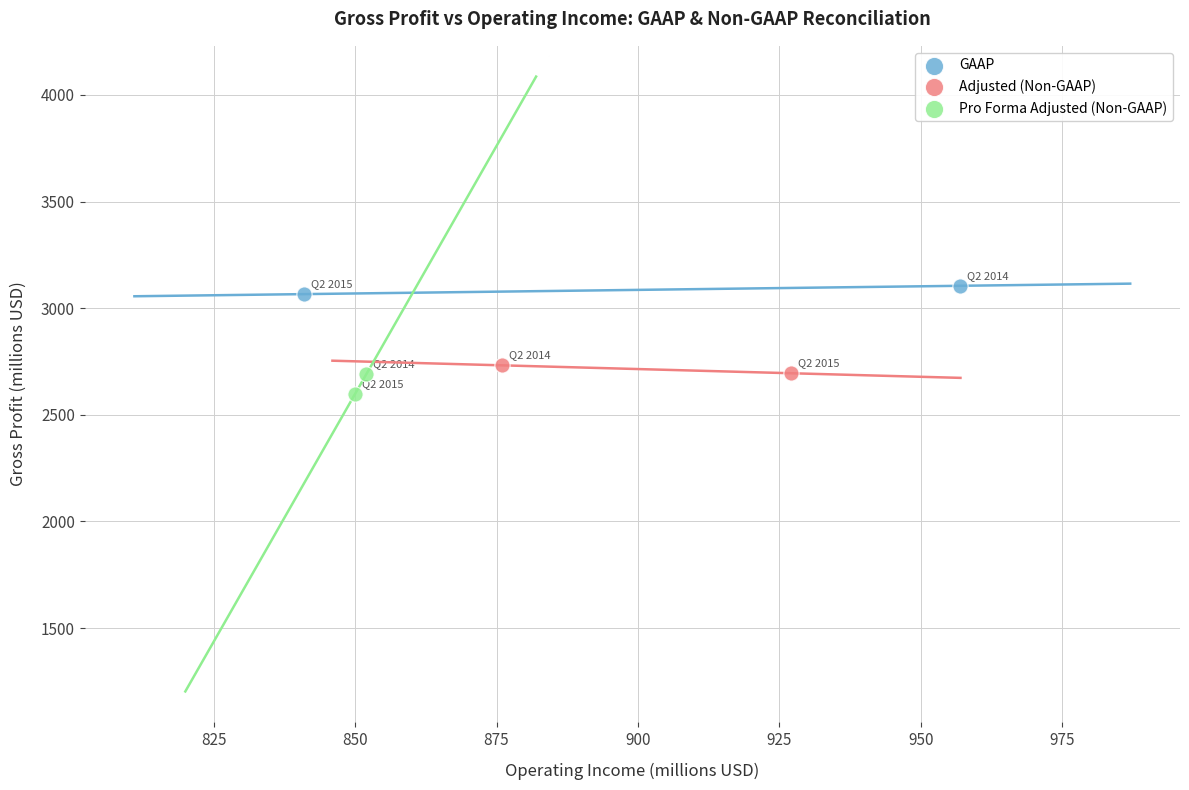

Which series has the largest Y range (max minus min)?

Pro Forma Adjusted (Non-GAAP)